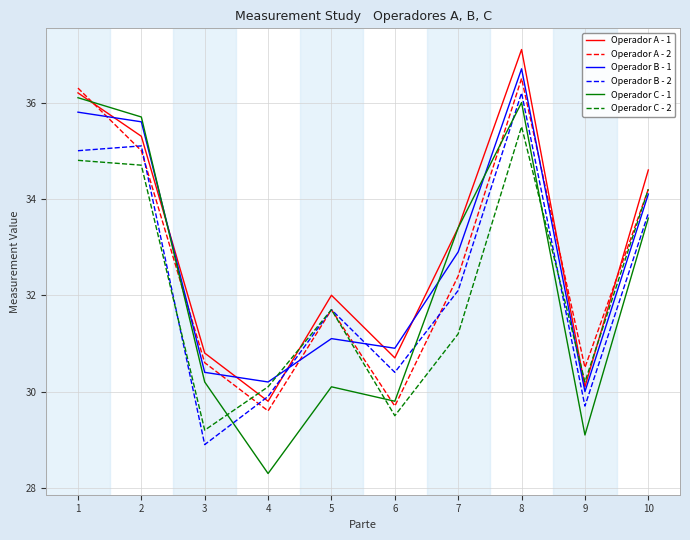

Reading right to left, list all the values displayed in this chart.

Operador A - 1: 34.6	30.1	37.1	33.4	30.7	32.0	29.8	30.8	35.3	36.2
Operador A - 2: 34.2	30.5	36.5	32.4	29.7	31.7	29.6	30.6	35.0	36.3
Operador B - 1: 34.1	30.0	36.7	32.9	30.9	31.1	30.2	30.4	35.6	35.8
Operador B - 2: 33.7	29.7	36.2	32.1	30.4	31.7	29.9	28.9	35.1	35.0
Operador C - 1: 33.6	29.1	36.0	33.4	29.8	30.1	28.3	30.2	35.7	36.1
Operador C - 2: 34.2	30.2	35.5	31.2	29.5	31.7	30.1	29.2	34.7	34.8